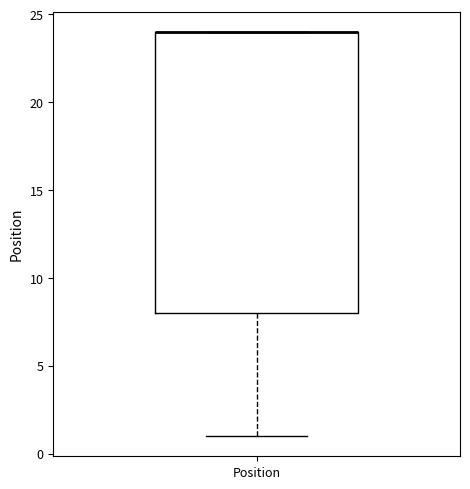

Read this box plot against the y-axis: the position of the median line, the range covered by the box, and the ends of both whiskers. The values are not printed on the chart, so give them approximately, as read against the axis.

median 24 (drawn on the box's upper edge), box 8 to 24, whiskers 1 to 24